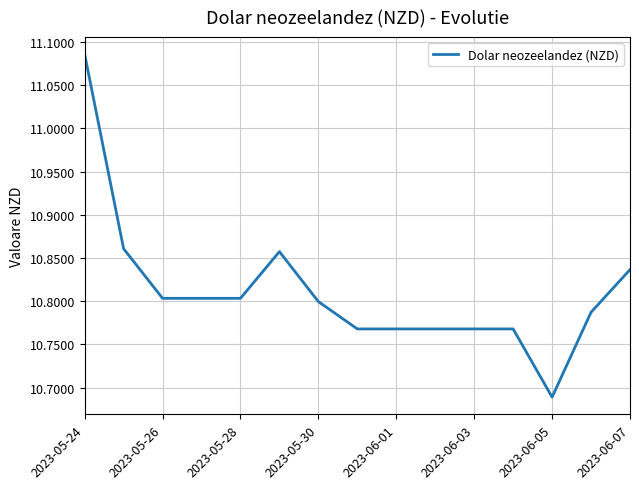

Count the number of data series in this chart.

1